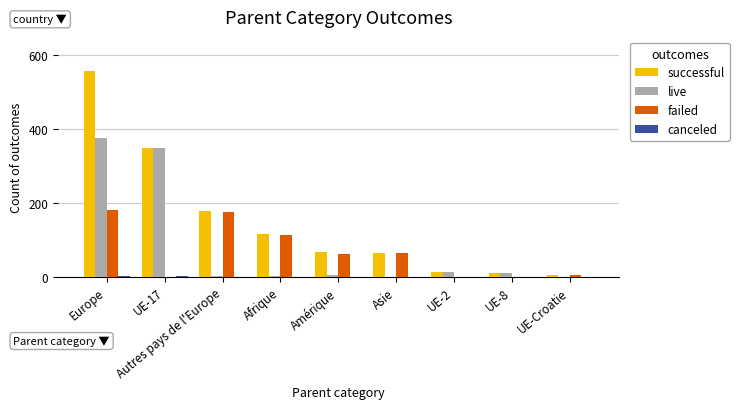

What is the difference between the failed values at Europe and UE-8?

181